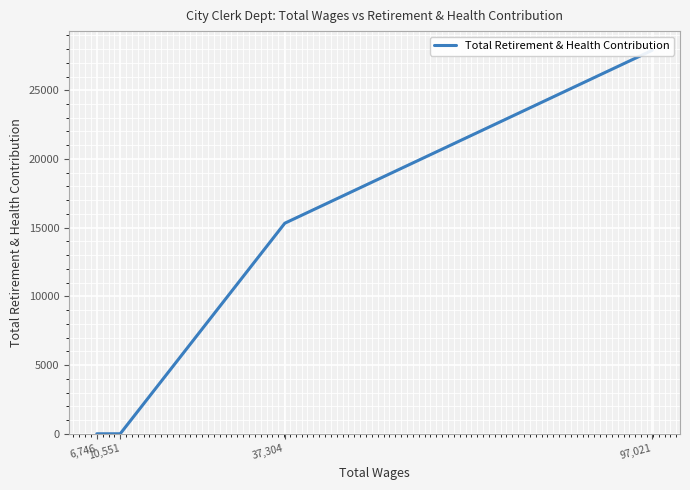

At which label is the value closest to 13954?

37,304